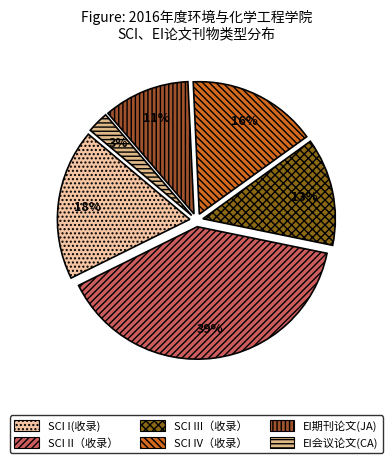

How many slices are in this pie chart?

6